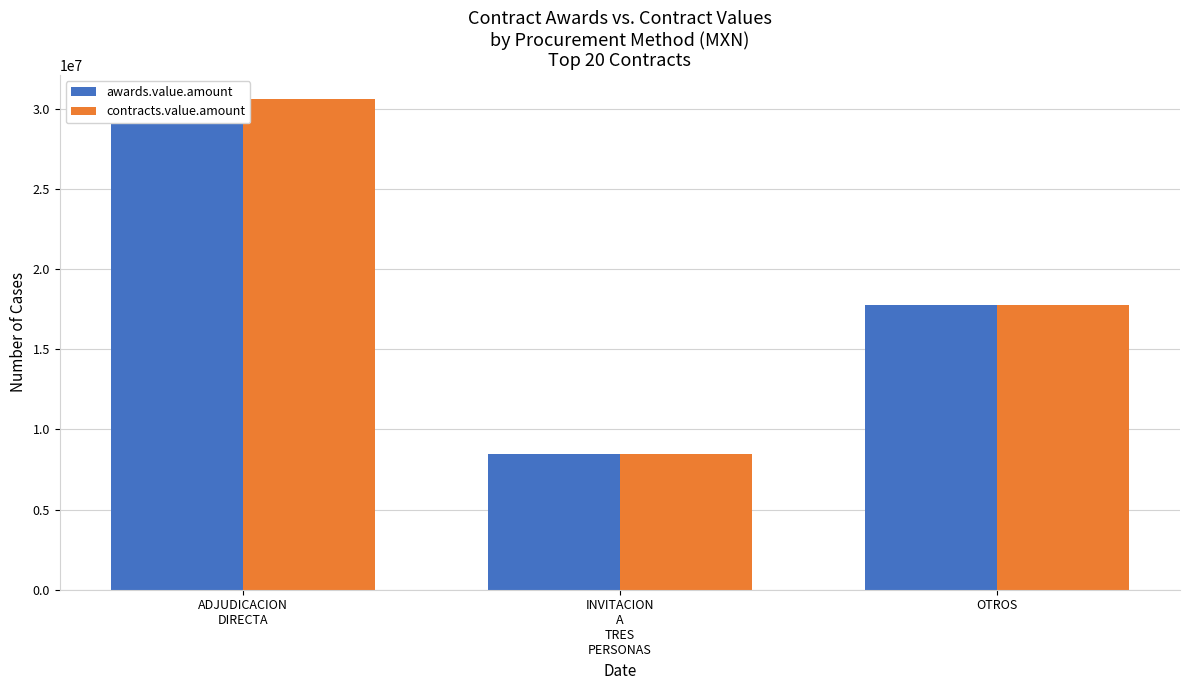

What is the total value across all series at OTROS?

35529324.8